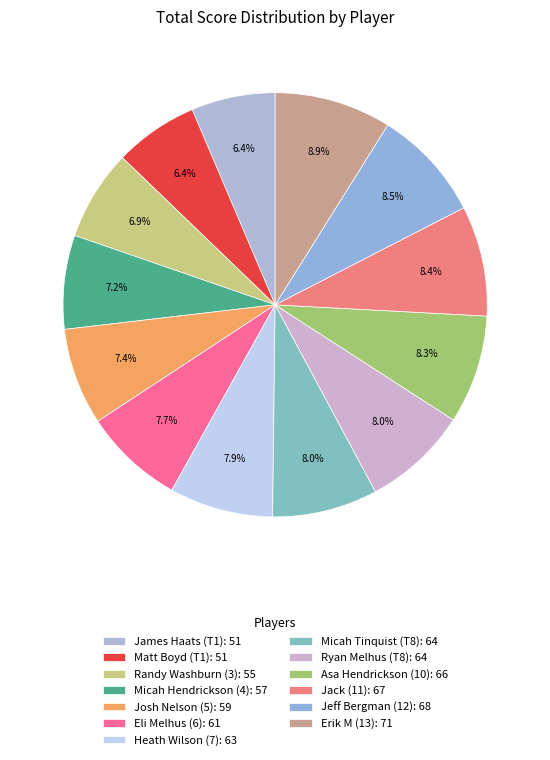

How many slices are in this pie chart?

13